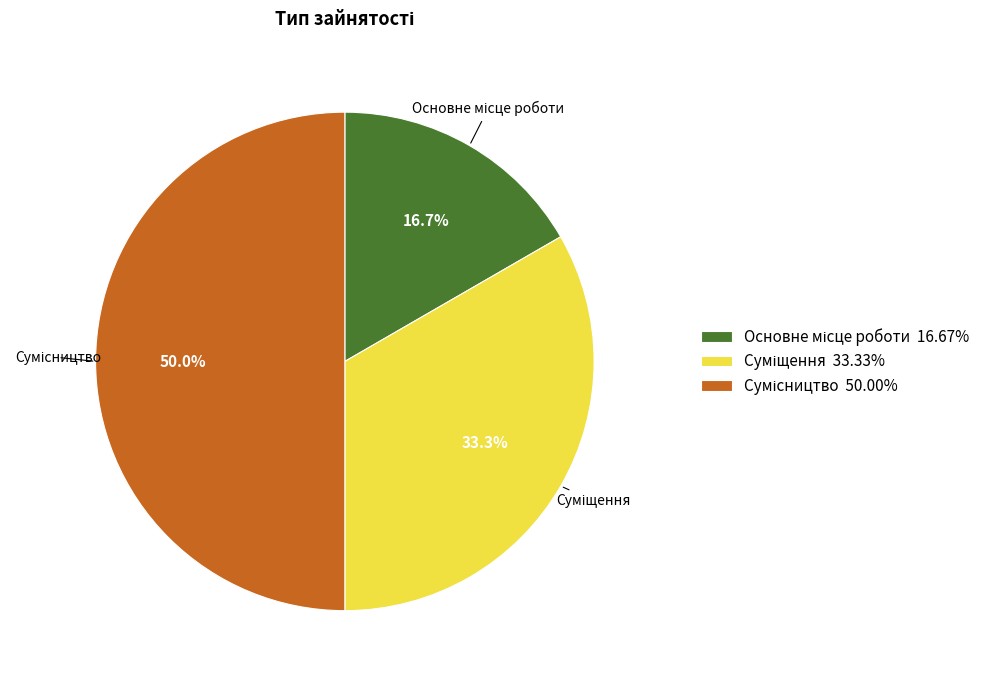

Rank the categories by value from highest to lowest.

Сумісництво, Суміщення, Основне місце роботи